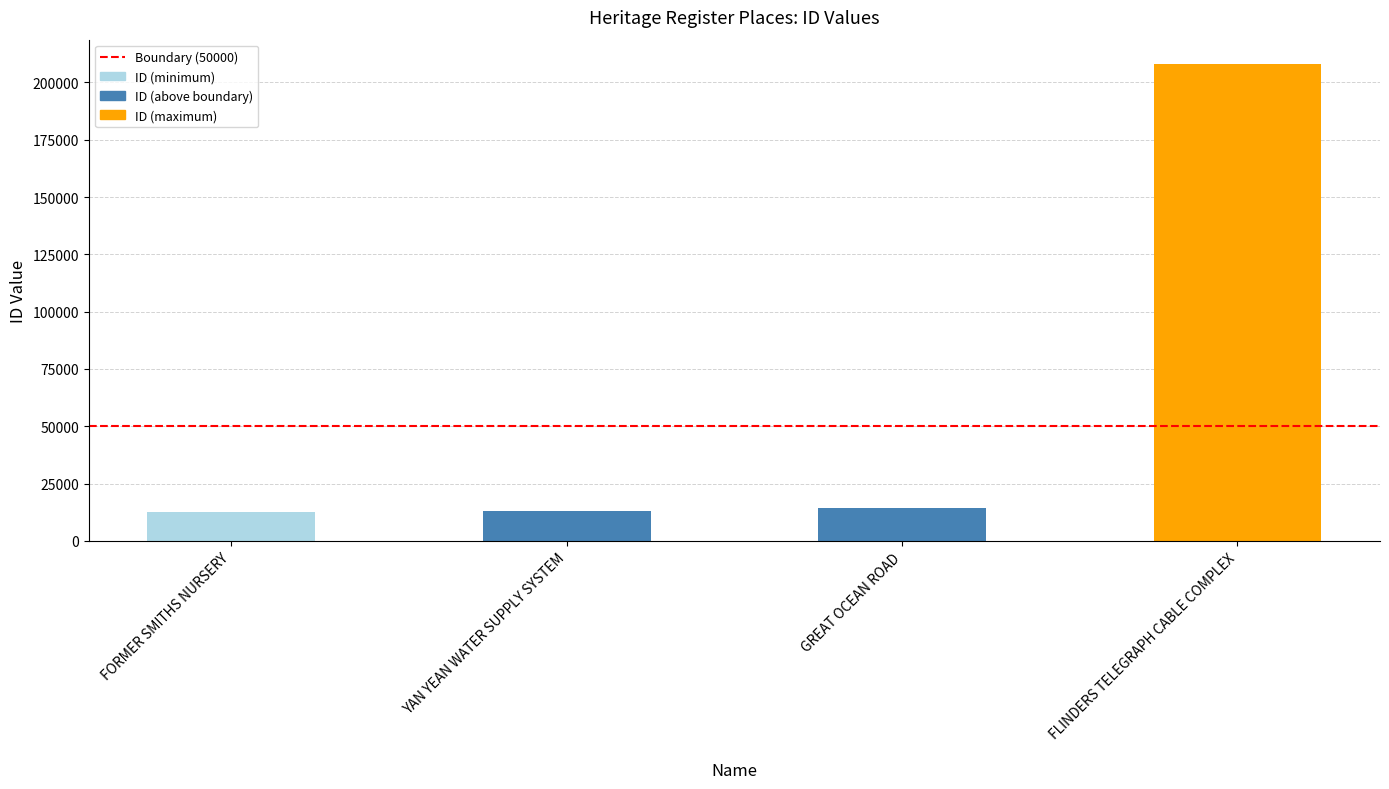

The value at YAN YEAN WATER SUPPLY SYSTEM is 13088. True or false?

True